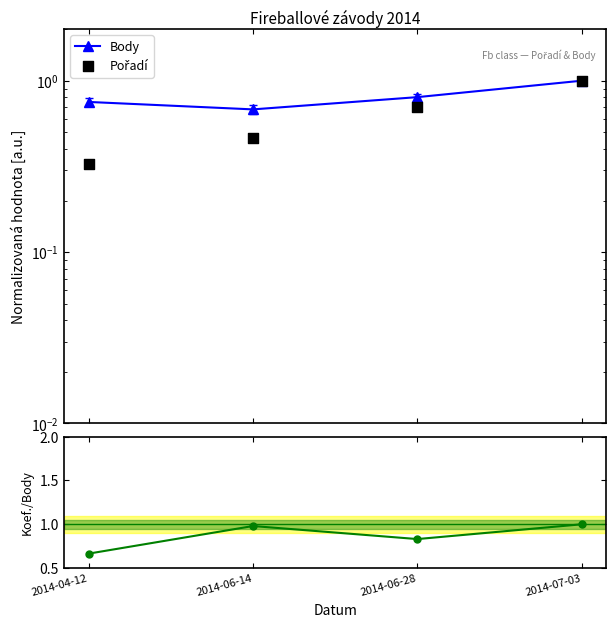

Is the value of Koef./Body at 2014-06-28 greater than the value of Body at 2014-07-03?

No